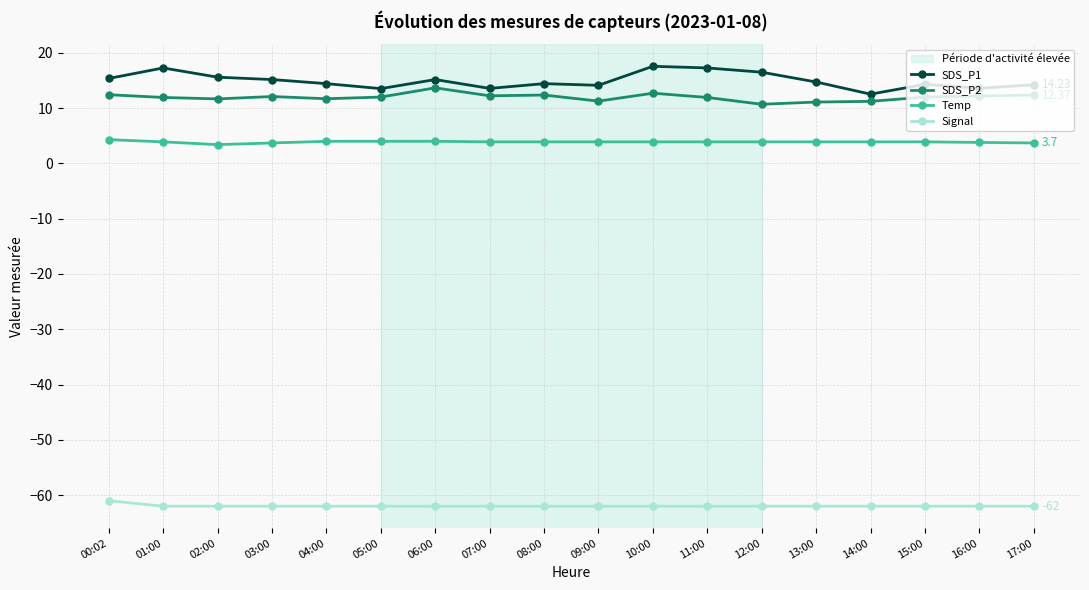

True or false: Signal and SDS_P1 intersect in this chart.

False